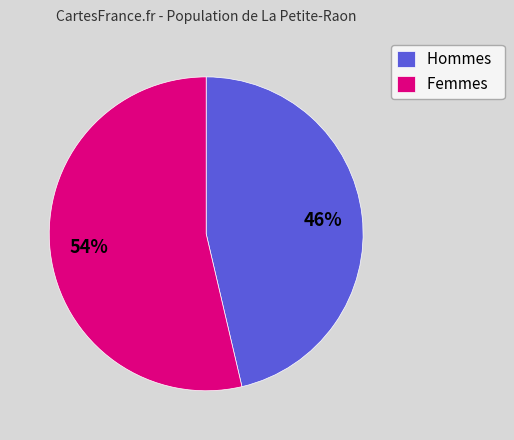

How many segments does this pie chart have?

2